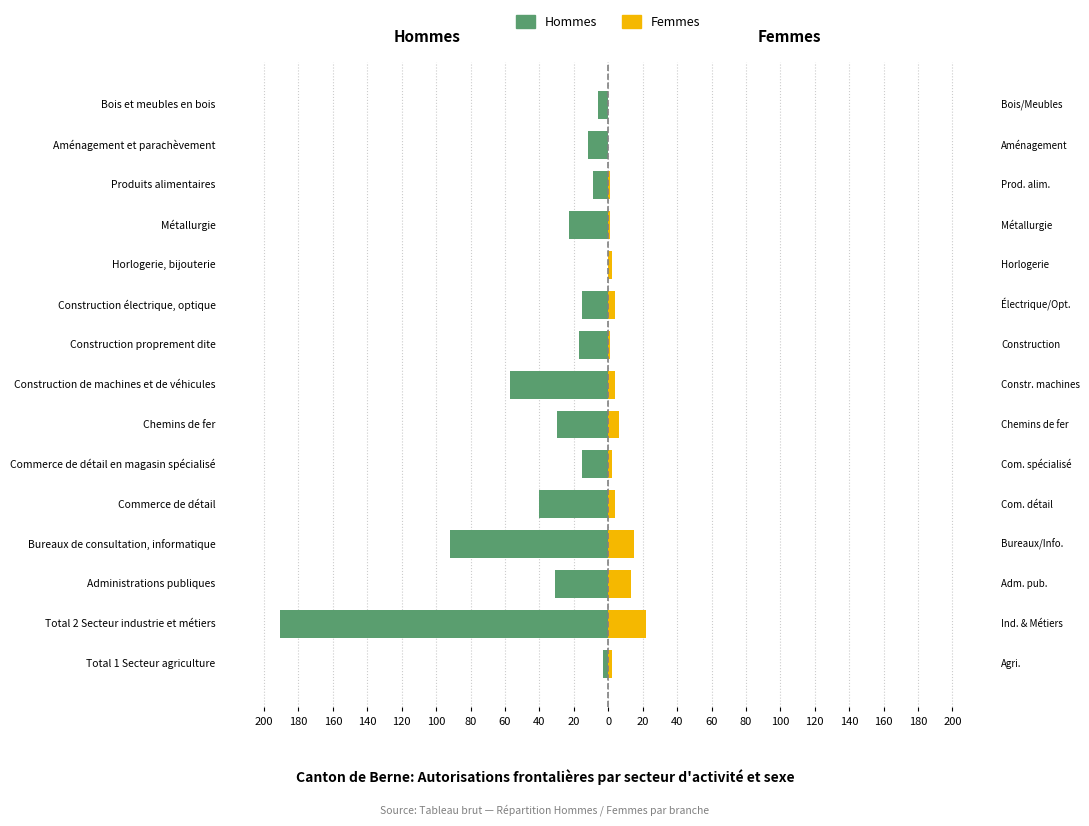

What is the sum of the Hommes values at Construction électrique, optique and Bureaux de consultation, informatique?

-107